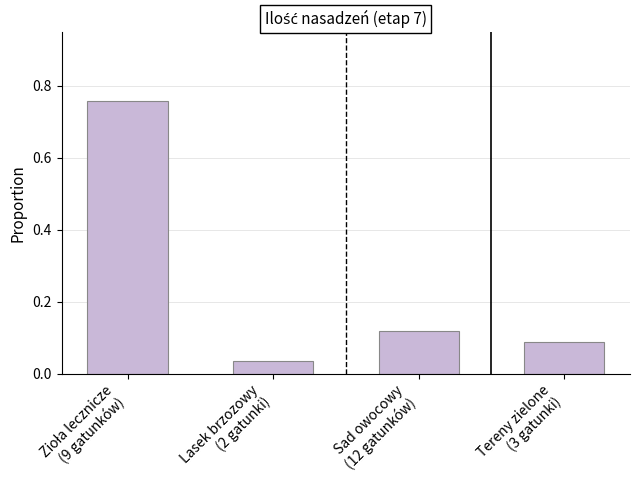

What is the difference between the maximum and minimum values?

0.7